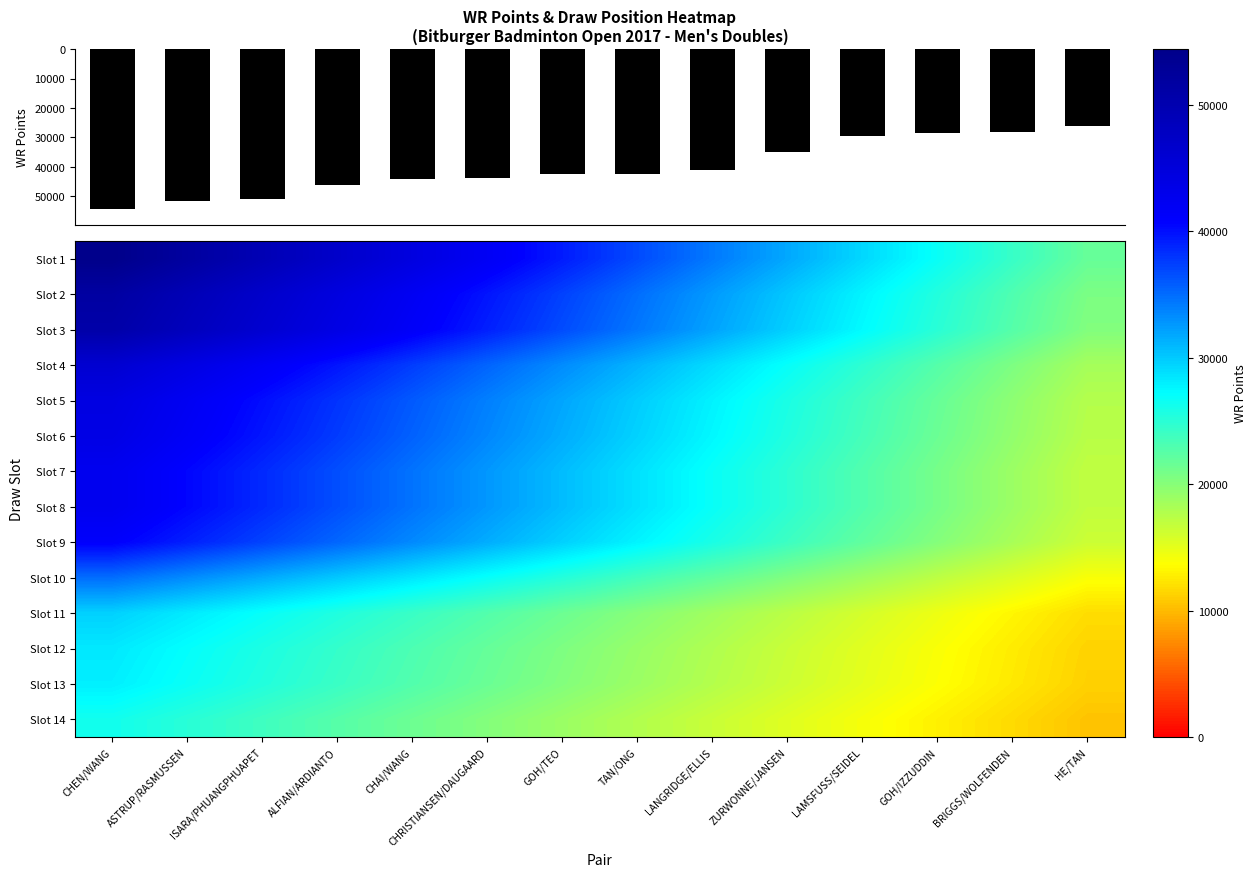

Which series changed the most between ALFIAN/ARDIANTO and LANGRIDGE/ELLIS?

Slot 1